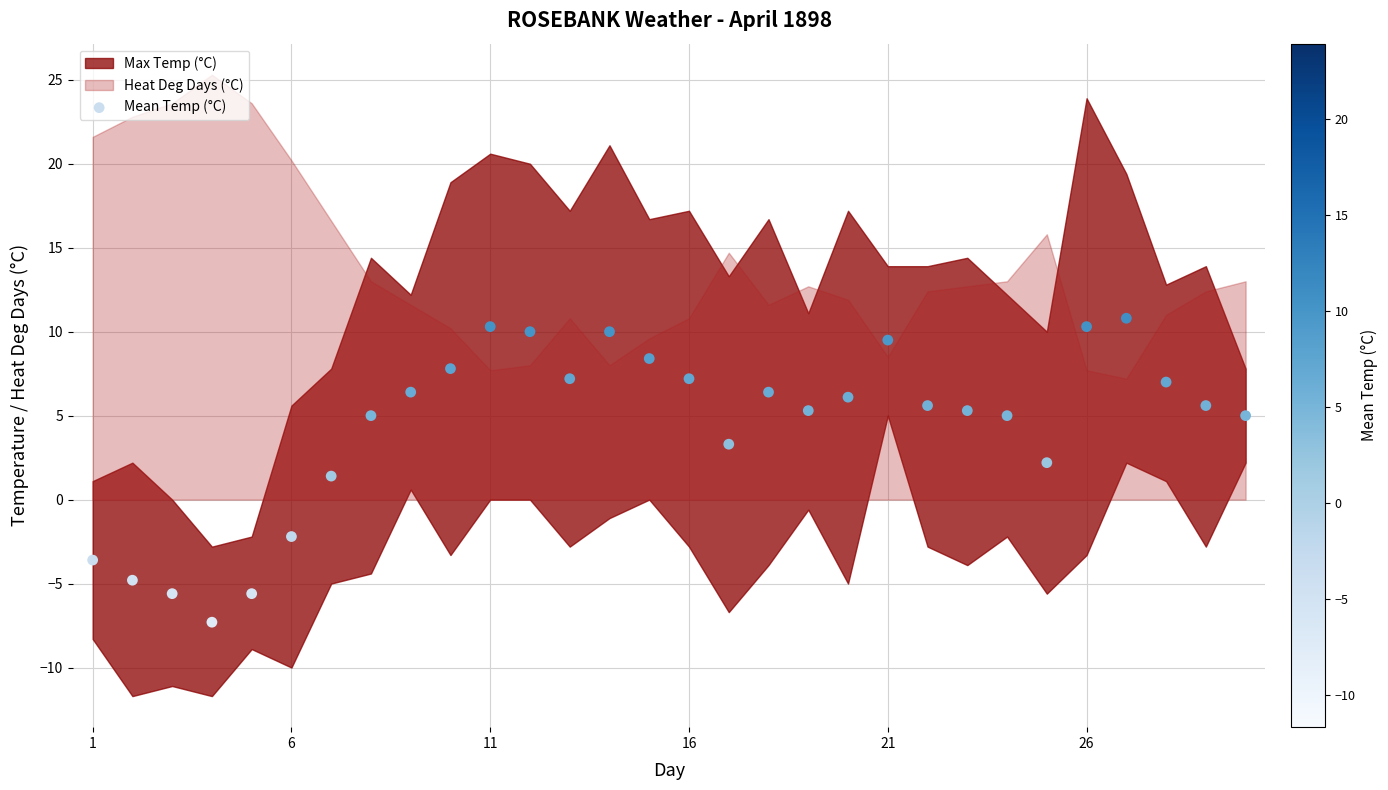

What is the range of Y values (max minus min)?

18.1